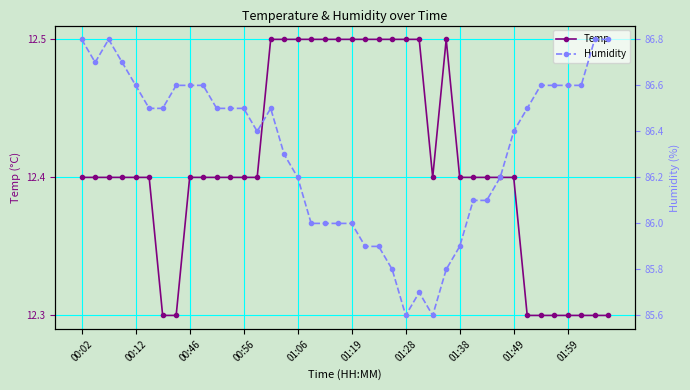

How many interior local valleys does the Temp series have?

1